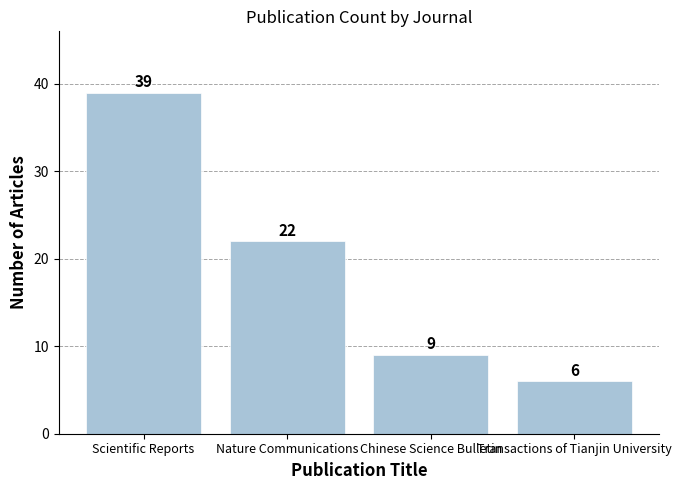

Rank the categories by value from highest to lowest.

Scientific Reports, Nature Communications, Chinese Science Bulletin, Transactions of Tianjin University